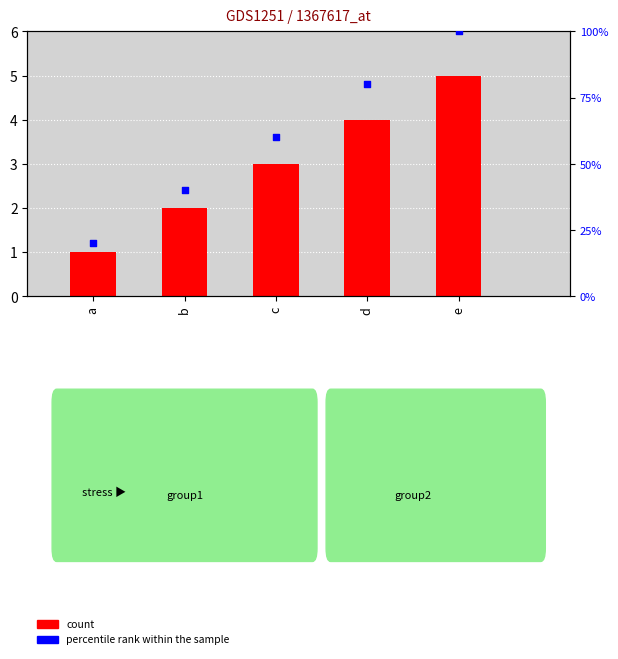

What is the total value across all series at e?

105